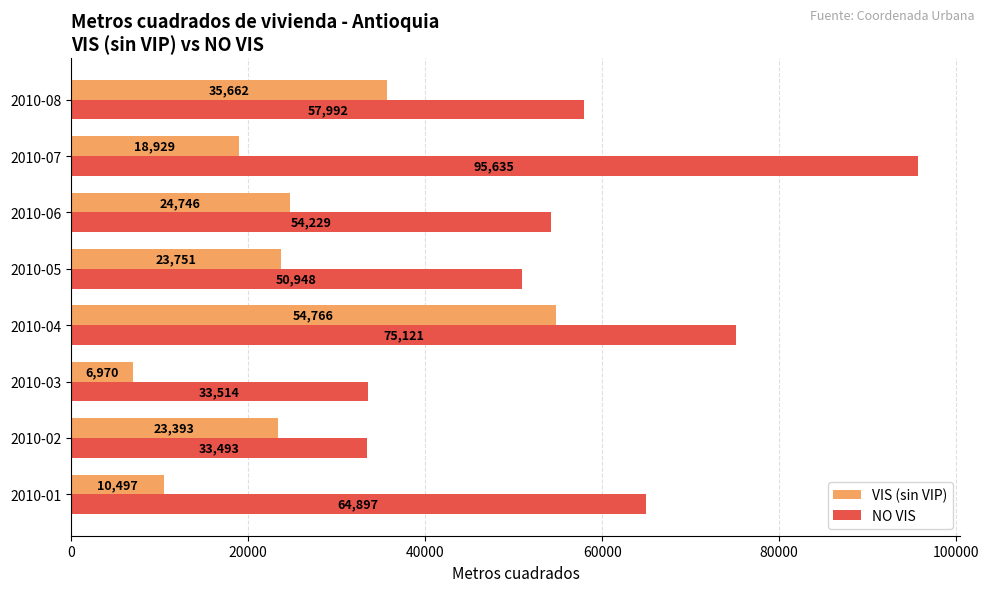

Where is NO VIS nearest to the value 64564?

2010-01